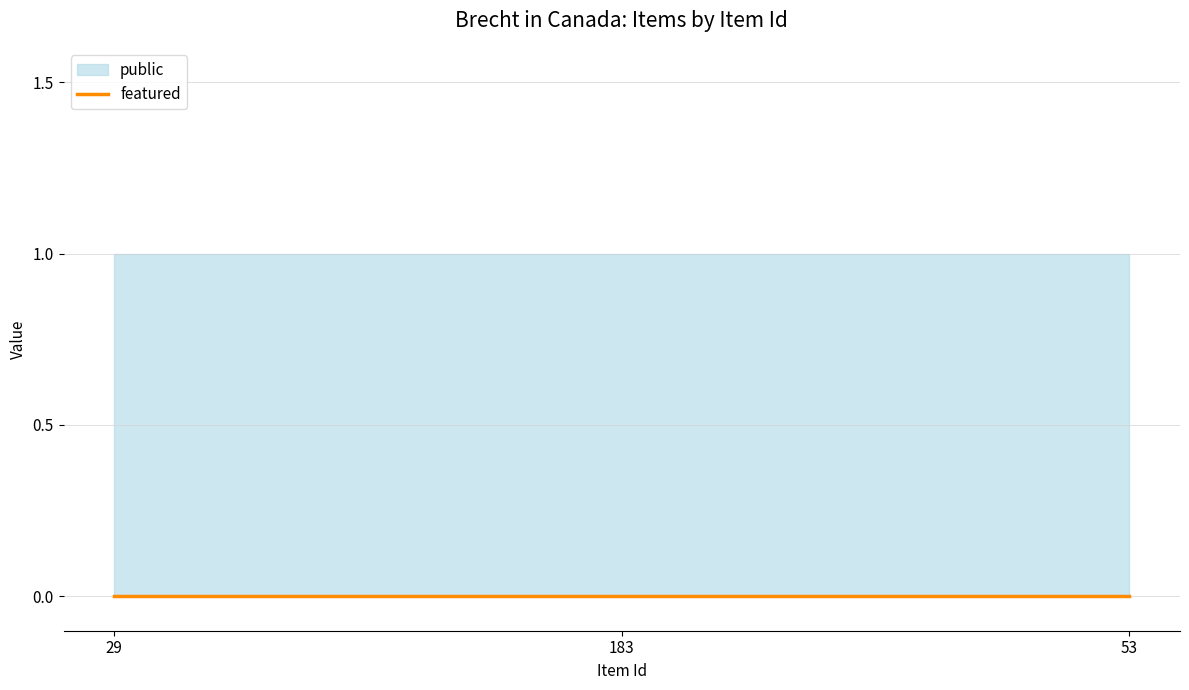

List the labels in order of featured value, largest first.

29, 183, 53